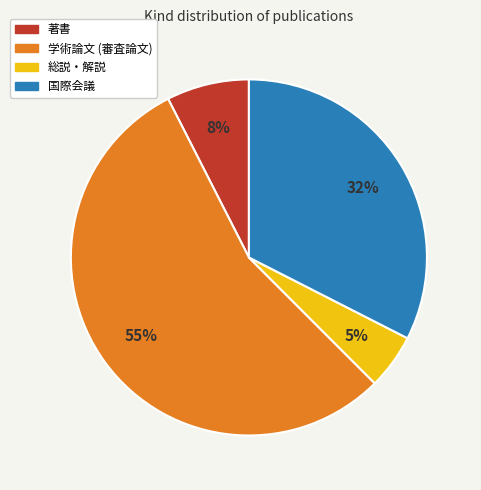

To the nearest percent, what is the combined percentage of 総説・解説 and 学術論文 (審査論文)?

60%